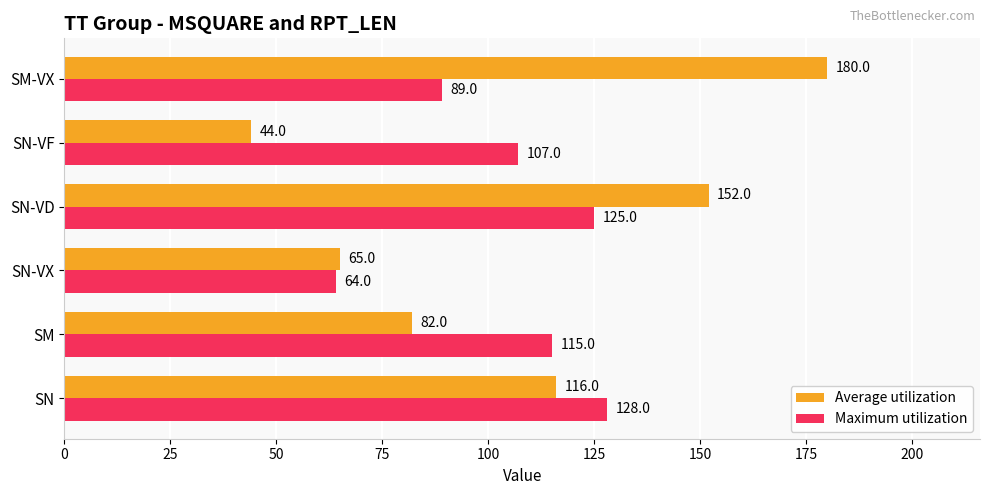

What is the smallest value displayed?

44